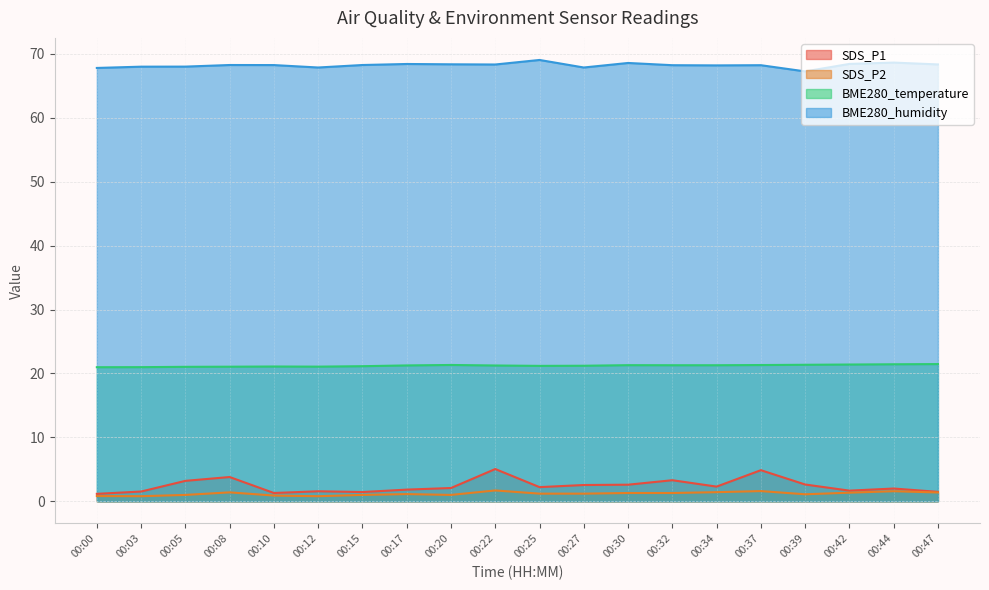

True or false: BME280_temperature has a value of 31.4 at 00:25.

False